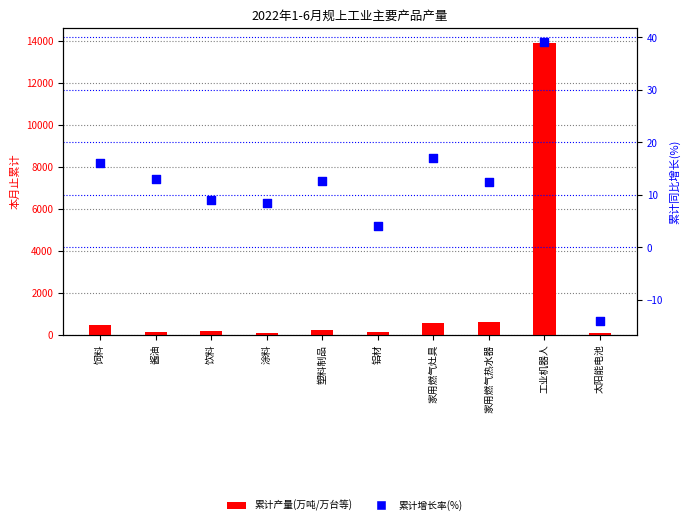

What is the total value across all series at 饲料?

462.0